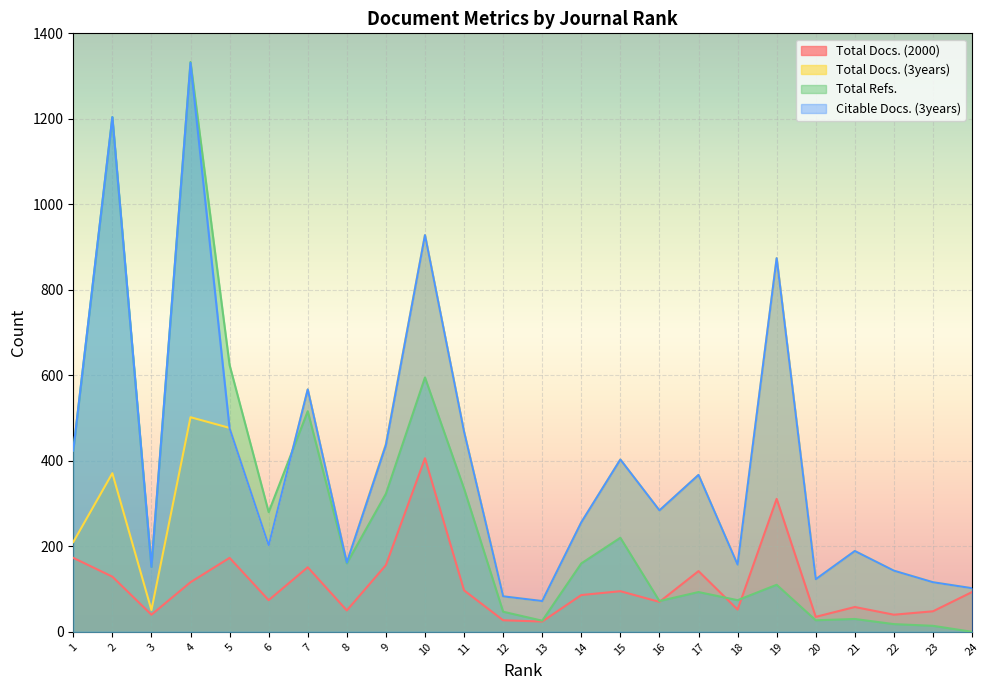

Does the chart display data point markers on the line(s)?

No